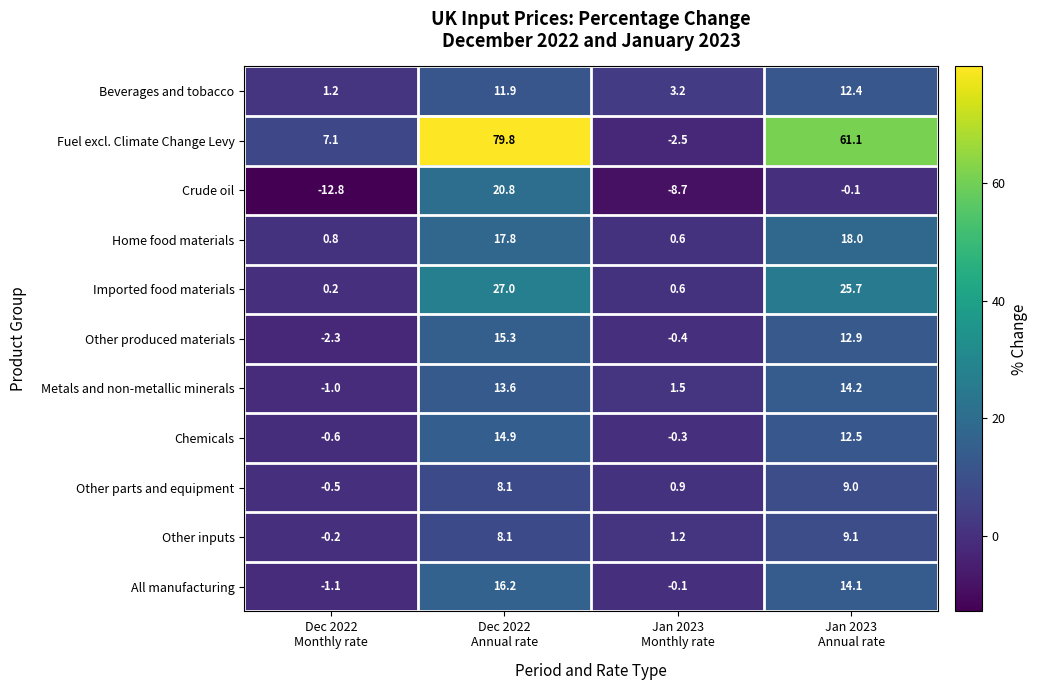

Rank the series by their maximum value, from lowest to highest.

Other parts and equipment, Other inputs, Beverages and tobacco, Metals and non-metallic minerals, Chemicals, Other produced materials, All manufacturing, Home food materials, Crude oil, Imported food materials, Fuel excl. Climate Change Levy